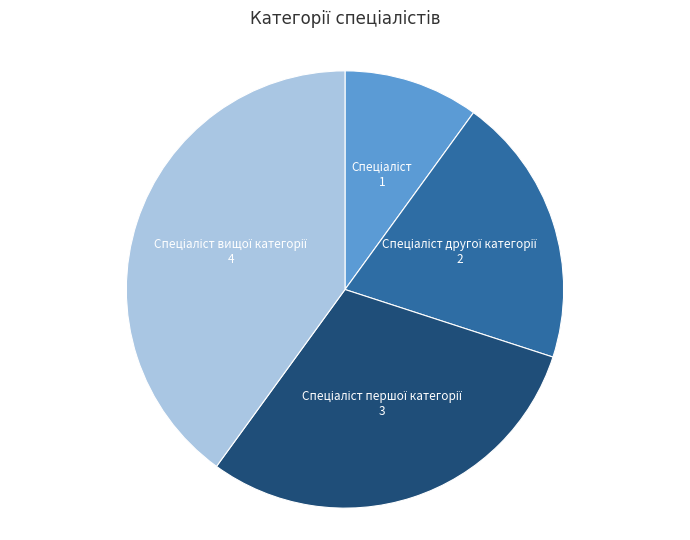

Does any single category account for the majority?

No